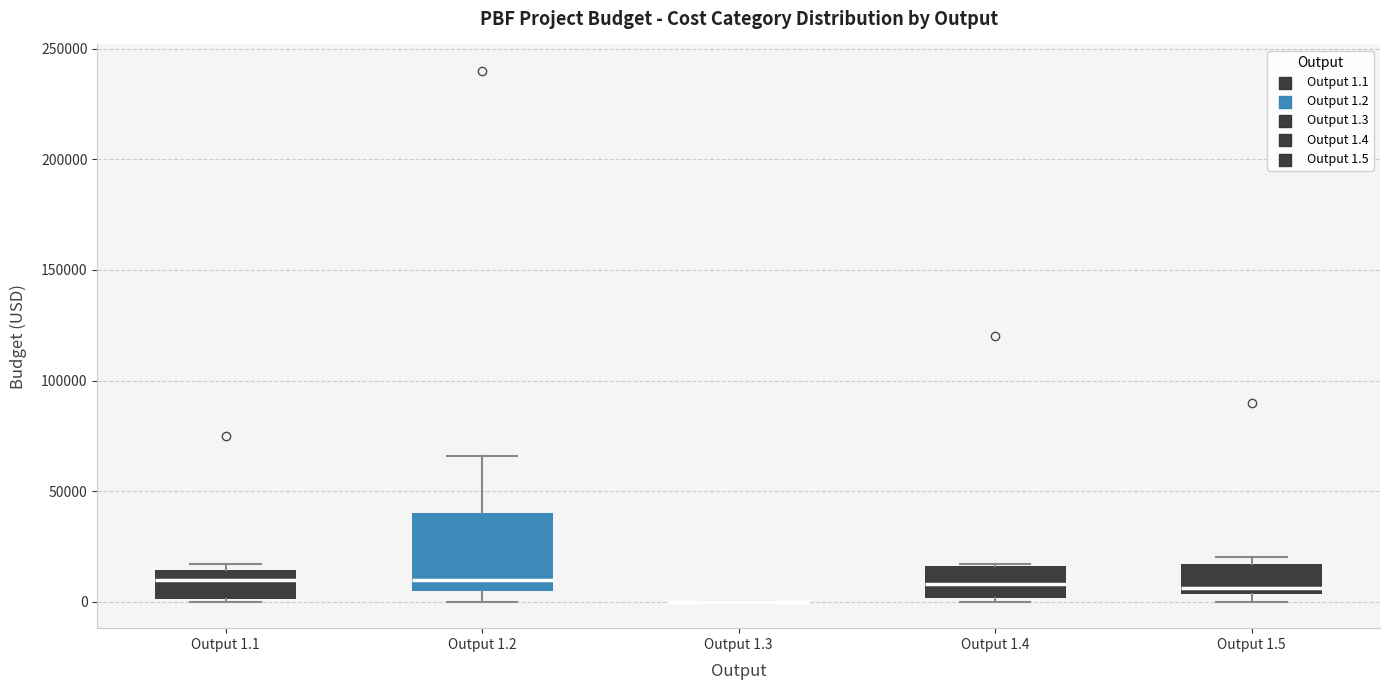

Reading left to right, transcribe this box plot: for each box, give where its median line is, the range the box spans, and where its two whiskers end, as read against the y-axis. The values are not printed on the chart, so give them approximately, as read against the axis.

Output 1.1: median 10000, box 0 to 15000, whiskers 0 to 15000 (just above the box's upper edge)
Output 1.2: median 10000, box 5000 to 40000, whiskers 0 to 65000
Output 1.3: box collapsed to a line at 0, whiskers 0 to 0
Output 1.4: median 10000, box 0 to 15000, whiskers 0 to 15000
Output 1.5: median 5000 (just above the box's lower edge), box 5000 to 15000, whiskers 0 to 20000